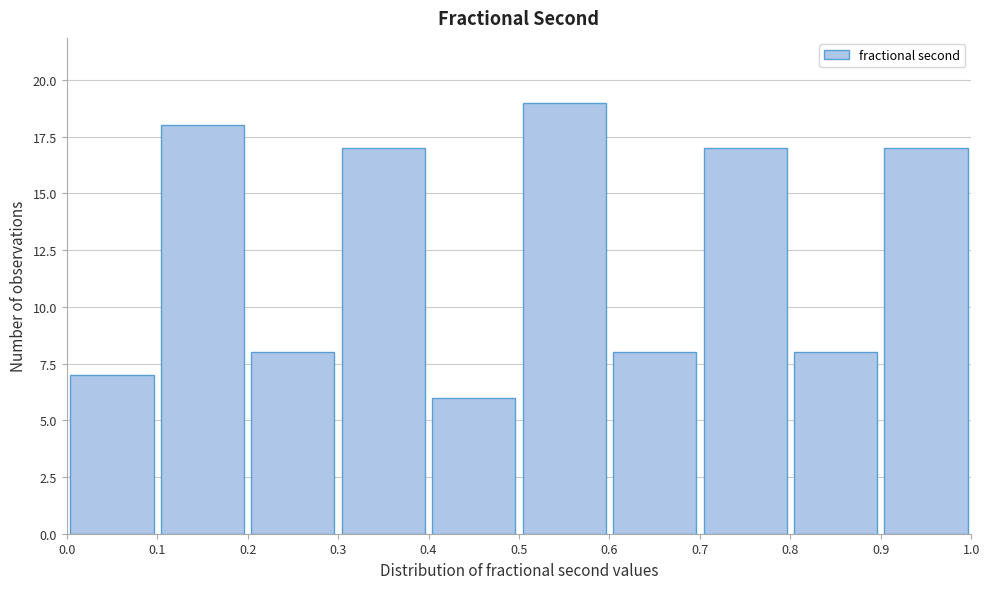

Reading left to right, list every bar in this chart as the range it spans on the x-axis followed by its height. The values are not printed on the chart, so give them approximately, as read against the axis.

0.0 to 0.1: 7
0.1 to 0.2: 18
0.2 to 0.3: 8
0.3 to 0.4: 17
0.4 to 0.5: 6
0.5 to 0.6: 19
0.6 to 0.7: 8
0.7 to 0.8: 17
0.8 to 0.9: 8
0.9 to 1.0: 17